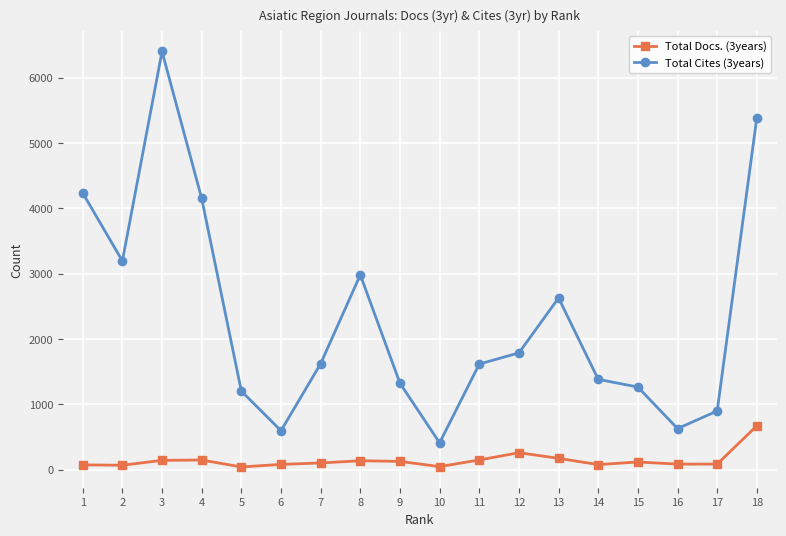

What is the approximate value of Total Cites (3years) at 13, to the nearest 10?

2630